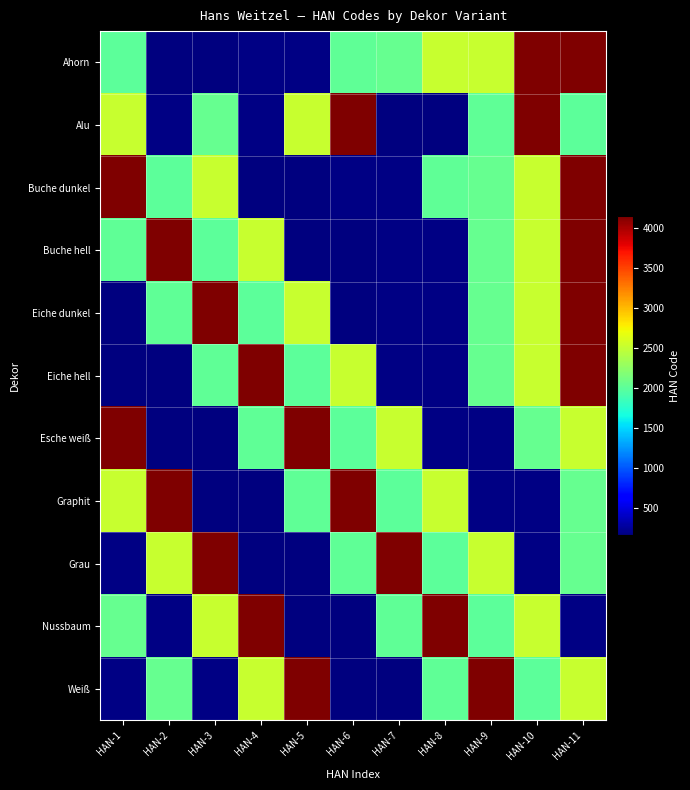

How many data points does each series have?

11